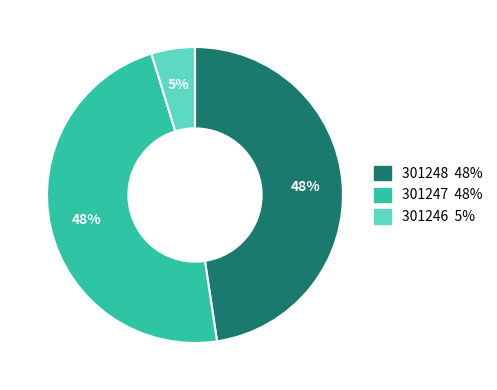

To the nearest percent, what portion does 301246 represent?

5%